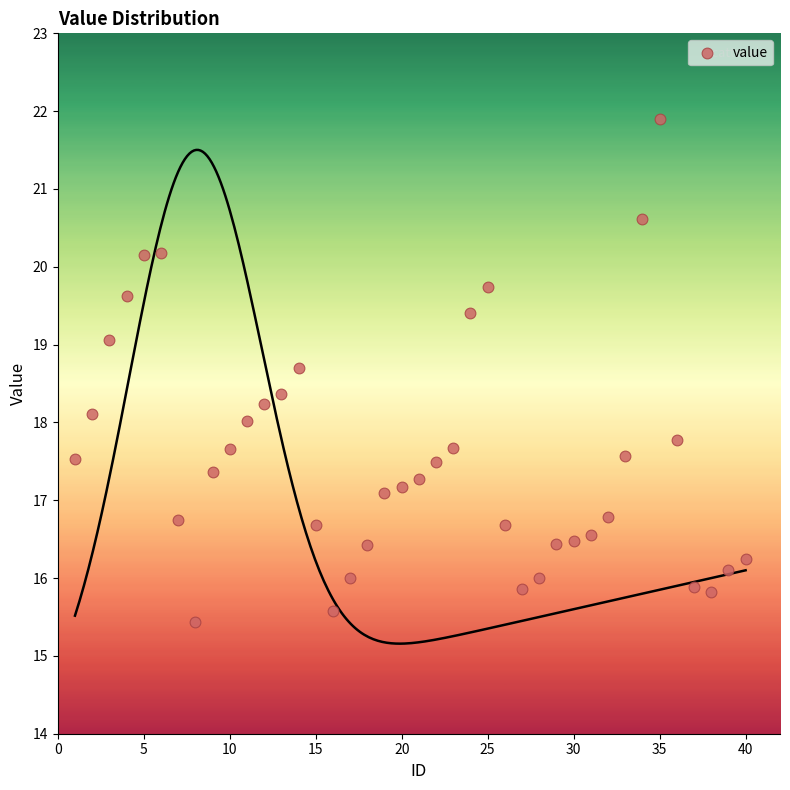

What is the range of X values (max minus min)?

39.0